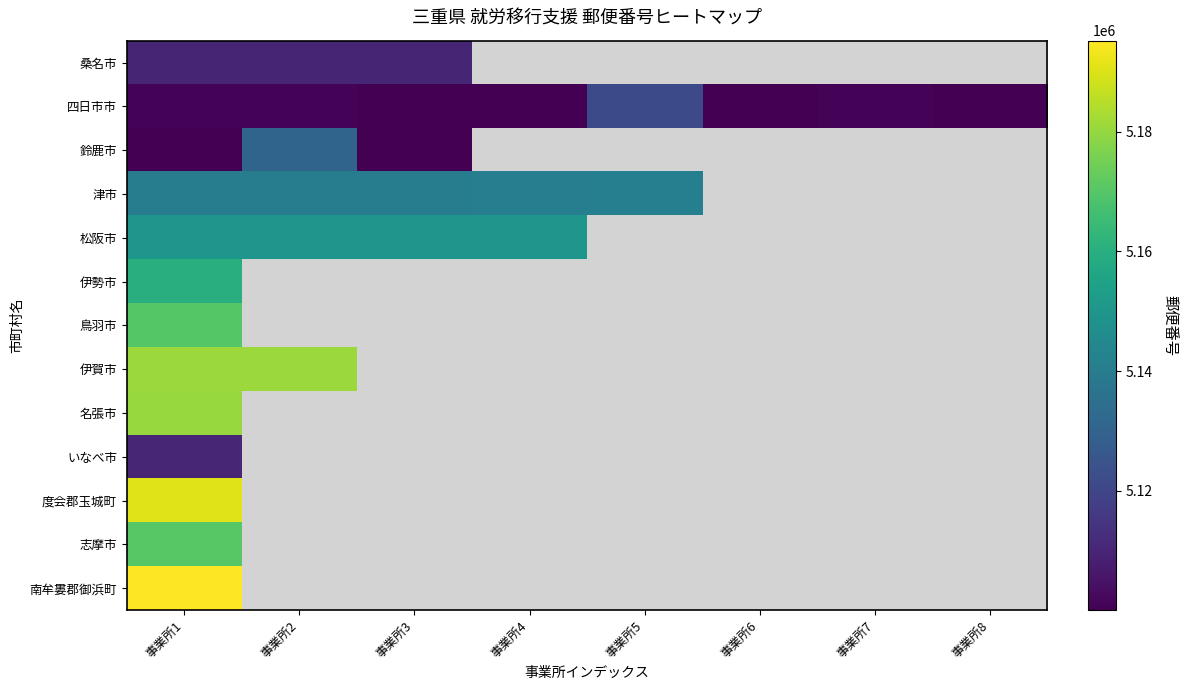

At how many categories does at least one series exceed 5162927?

2